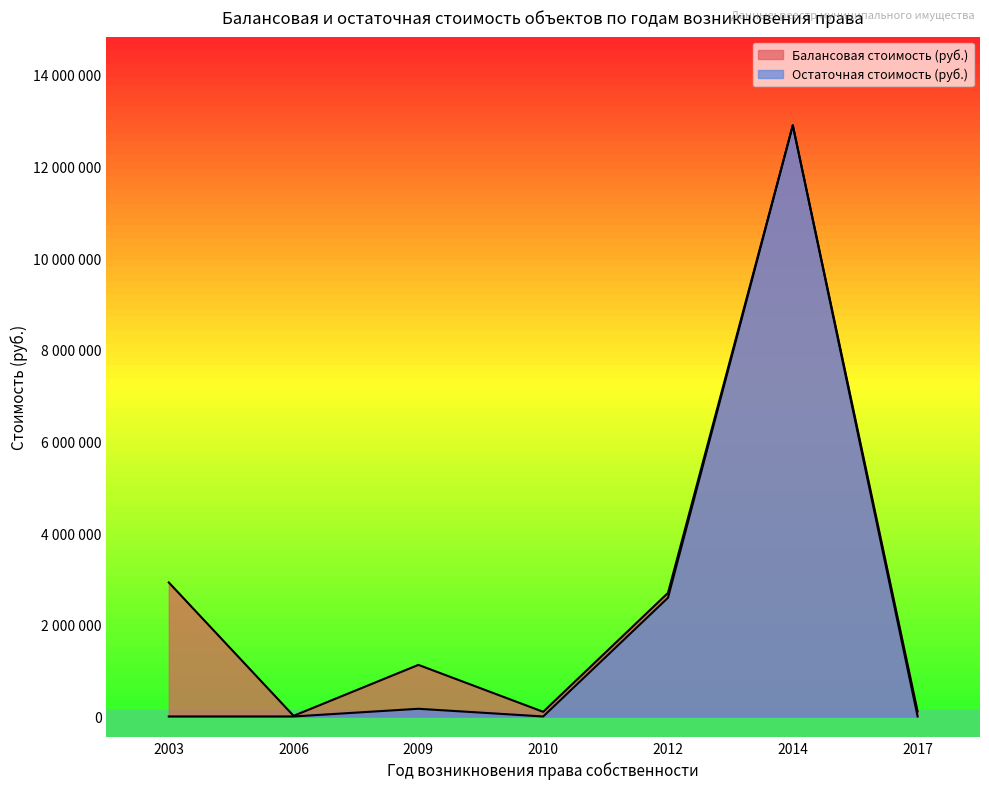

At how many categories does at least one series exceed 3204682?

1